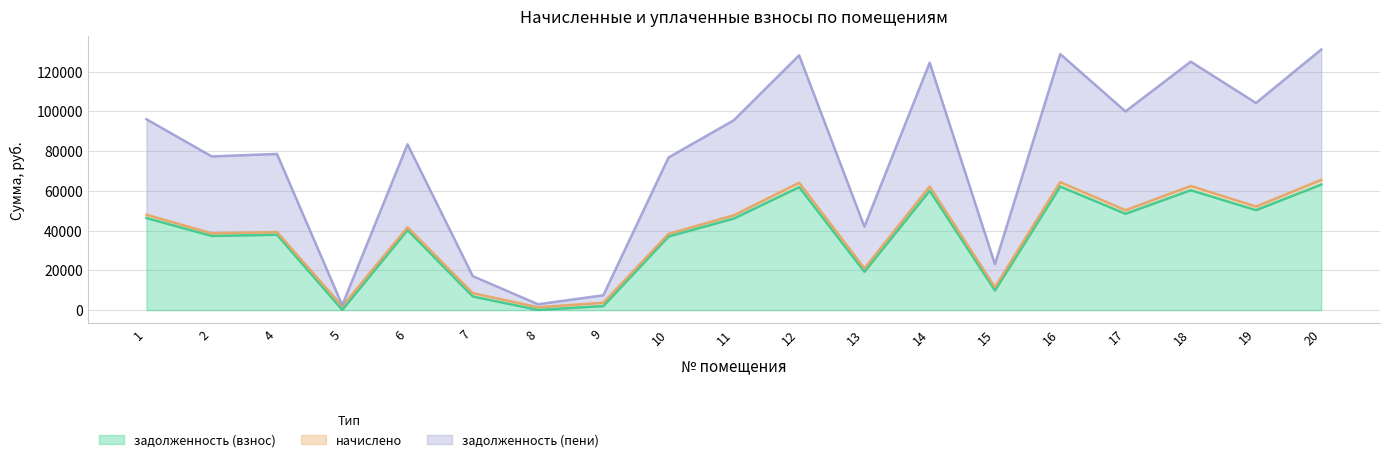

What is the value of the задолженность (взнос) point at the 4th from the left?

177.2